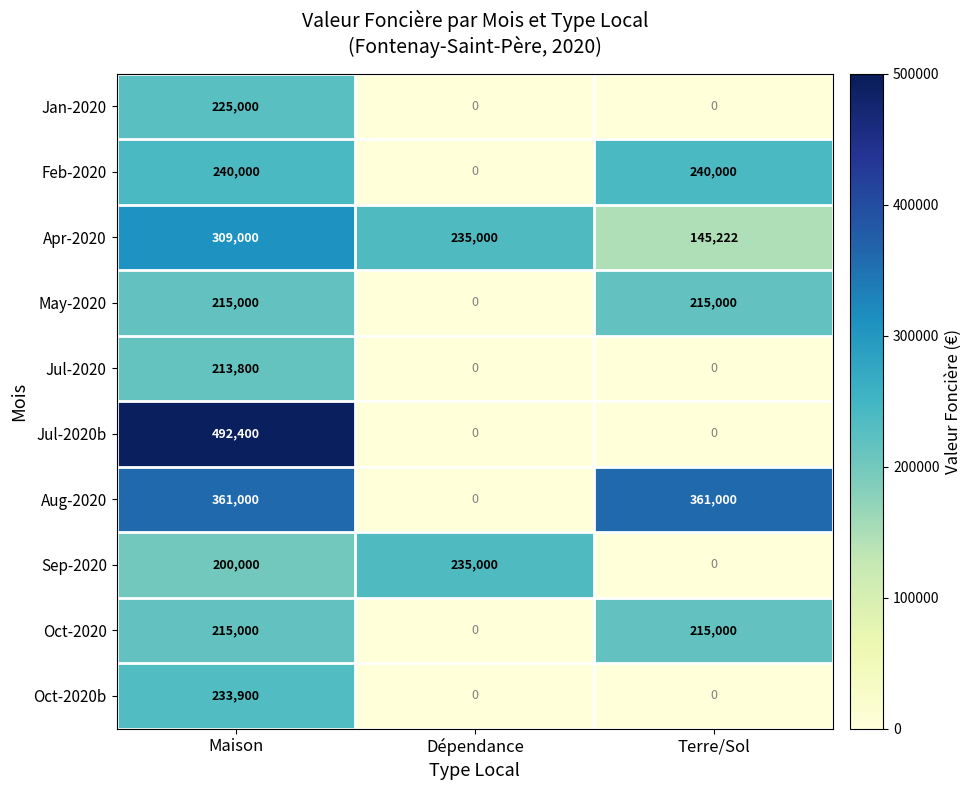

What is the average value of the Jan-2020 series?

75000